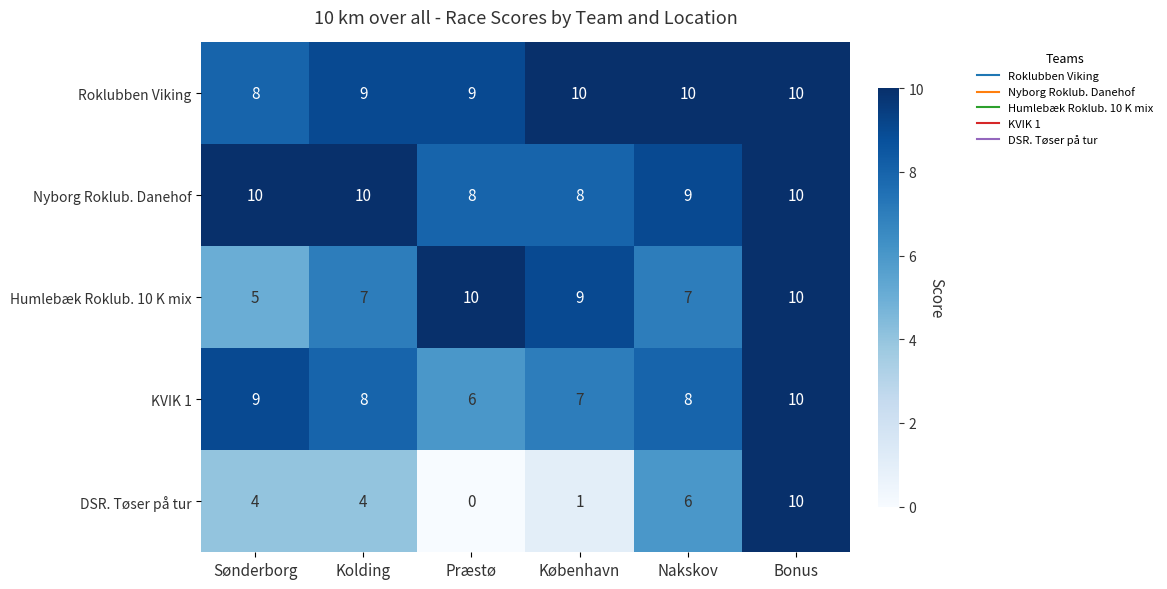

At which label does KVIK 1 reach its peak?

Bonus